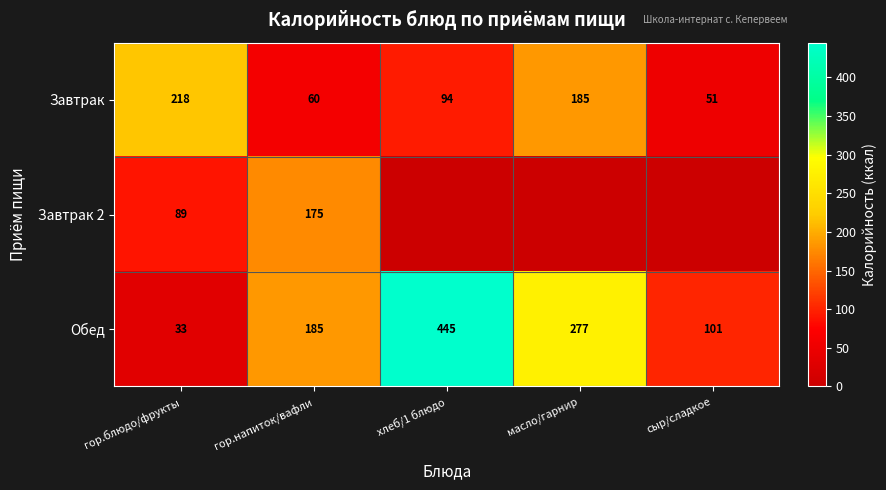

What is the sum of all Обед values?

1041